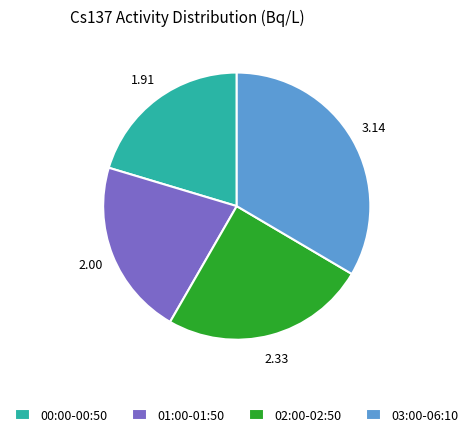

Combined, do 01:00-01:50 and 02:00-02:50 account for over 50%?

No